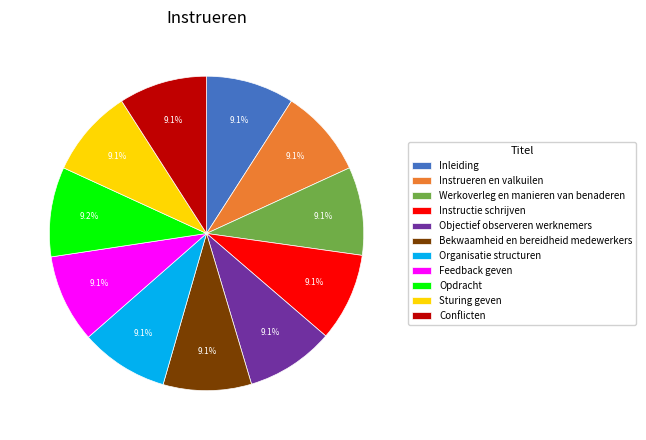

What is the ratio of the value at Inleiding to the value at Feedback geven?

1.0